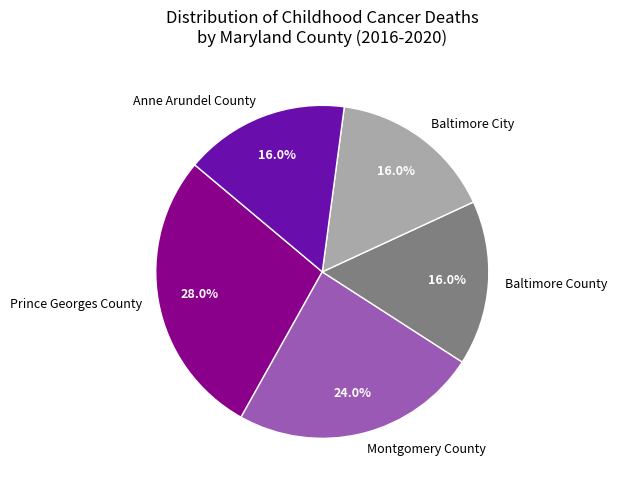

True or false: Baltimore County accounts for 23% of the total.

False